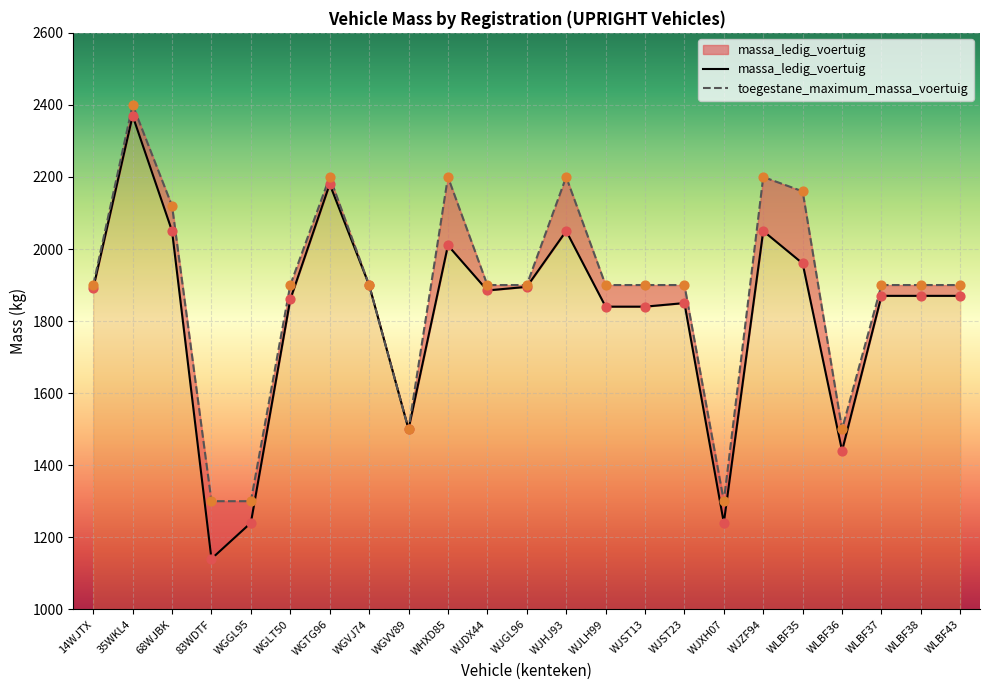

What is the total value across all series at WLBF35?

4120